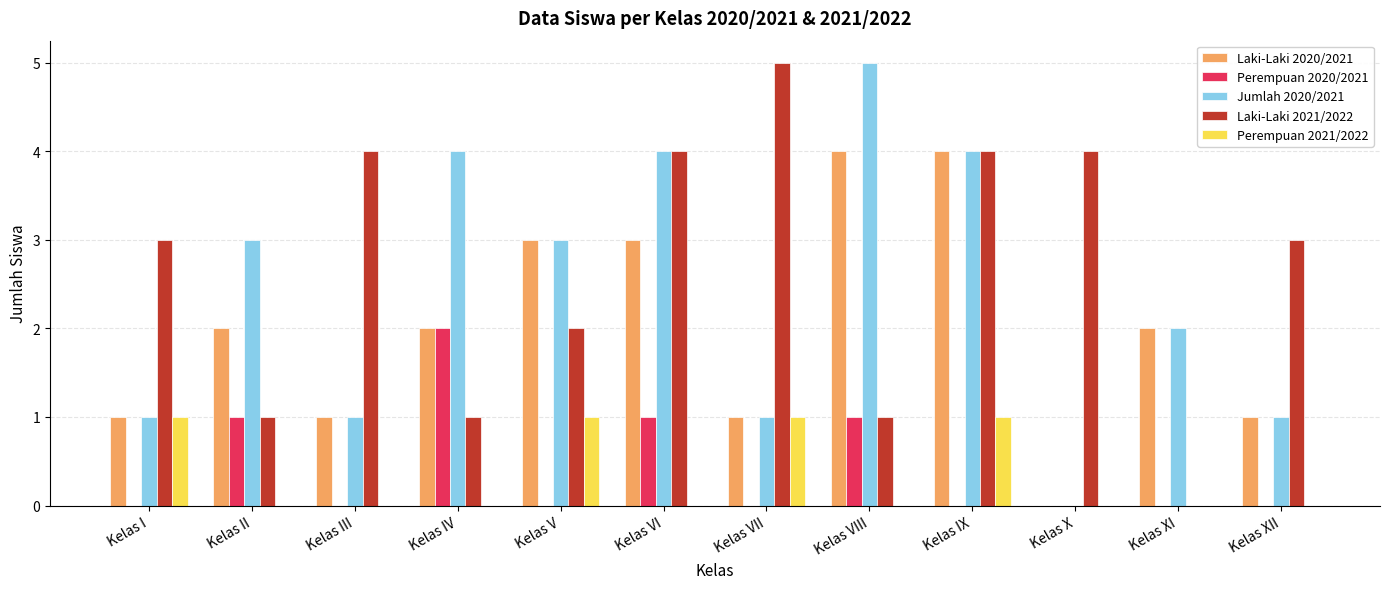

Count the Perempuan 2020/2021 values in the range 0 to 1.

11